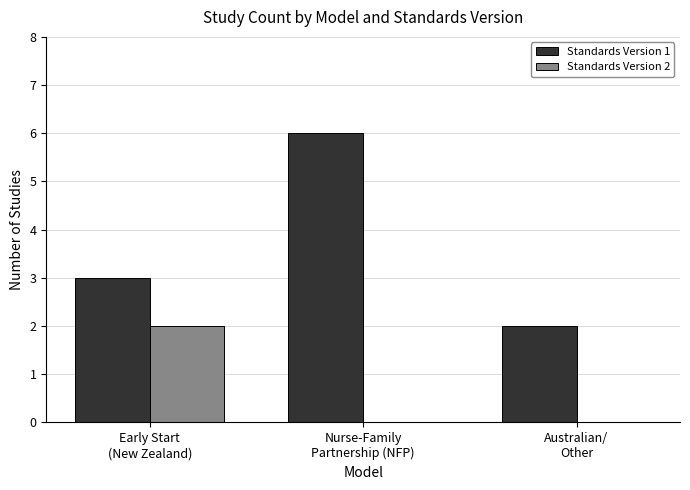

Reading right to left, what are all the values shown in this chart?

Standards Version 1: 2	6	3
Standards Version 2: 0	0	2